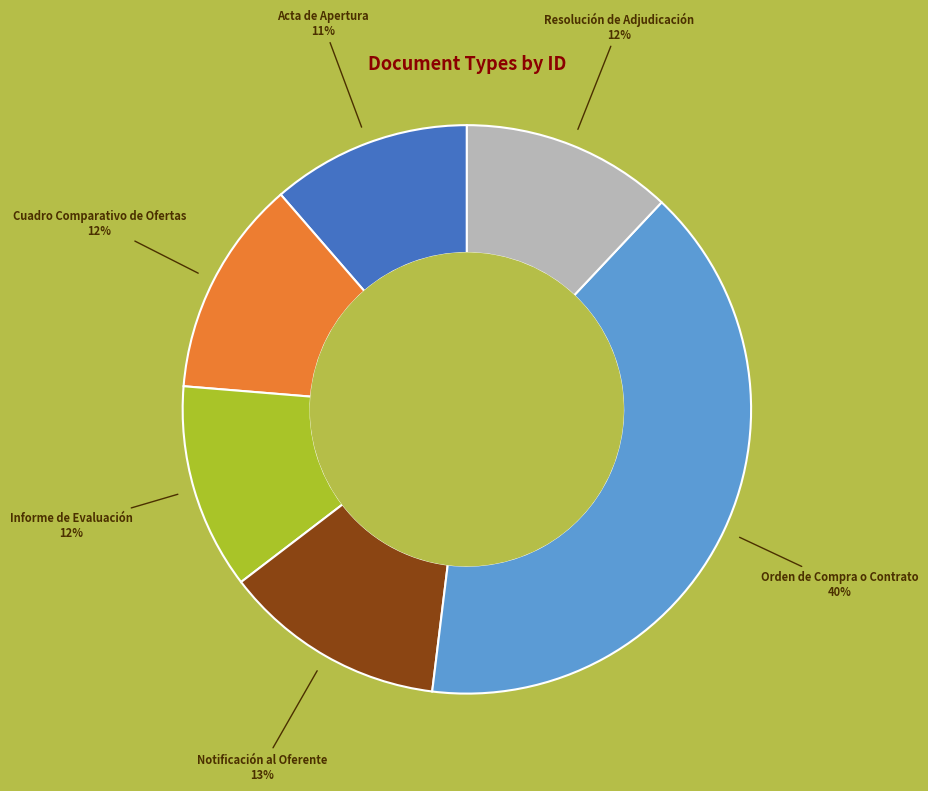

Does any single category account for the majority?

No